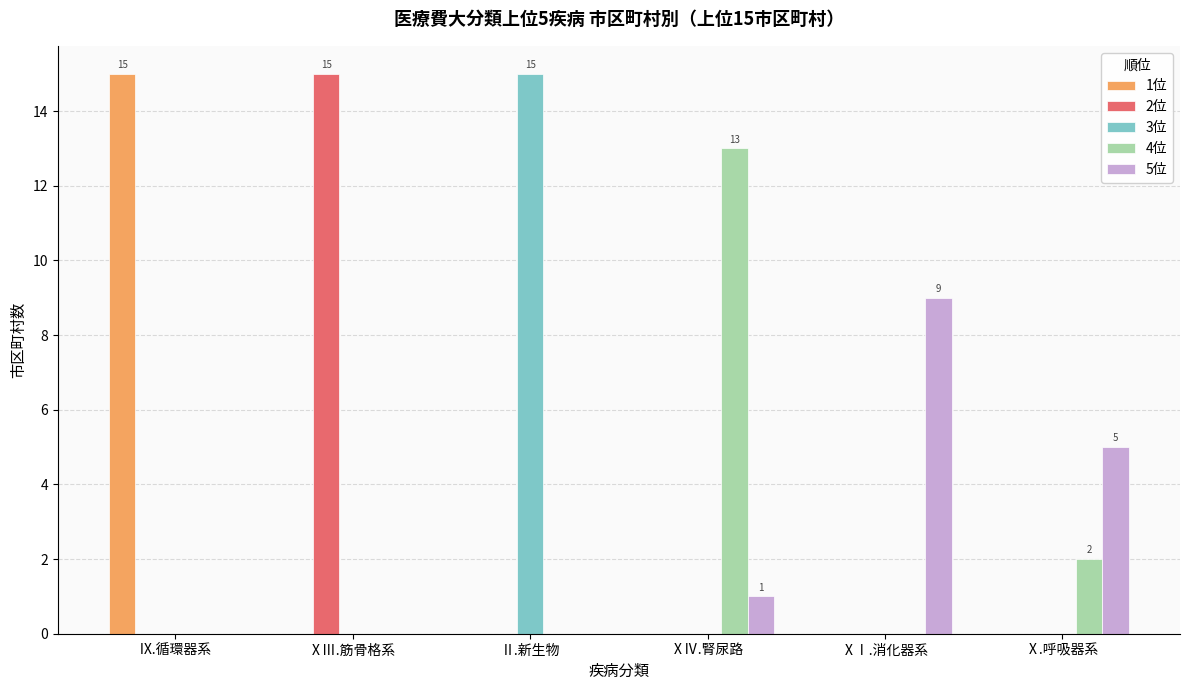

Does the chart contain stacked bars?

No